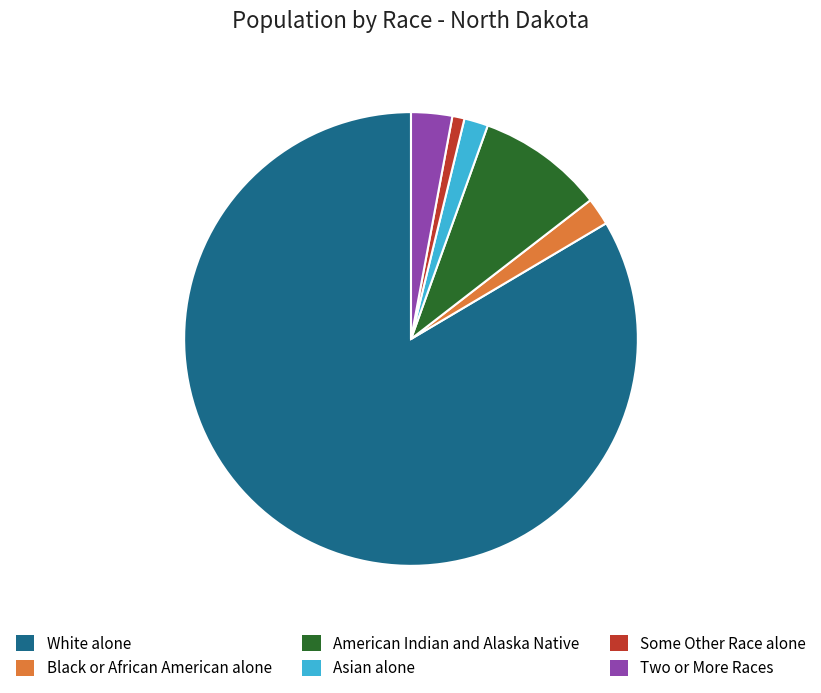

Which category accounts for the majority?

White alone